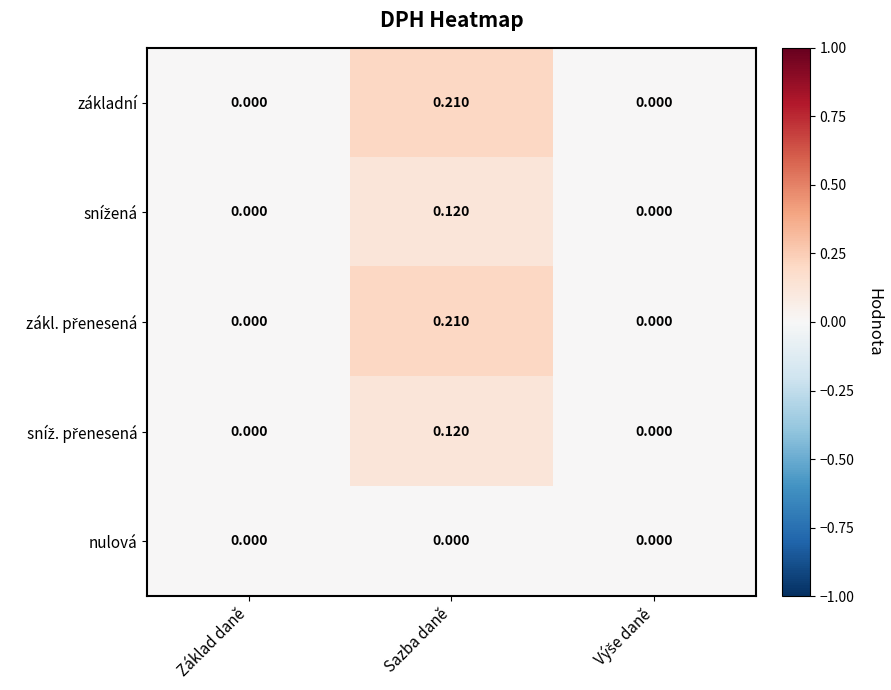

At which category is the sum across all series the highest?

Sazba daně